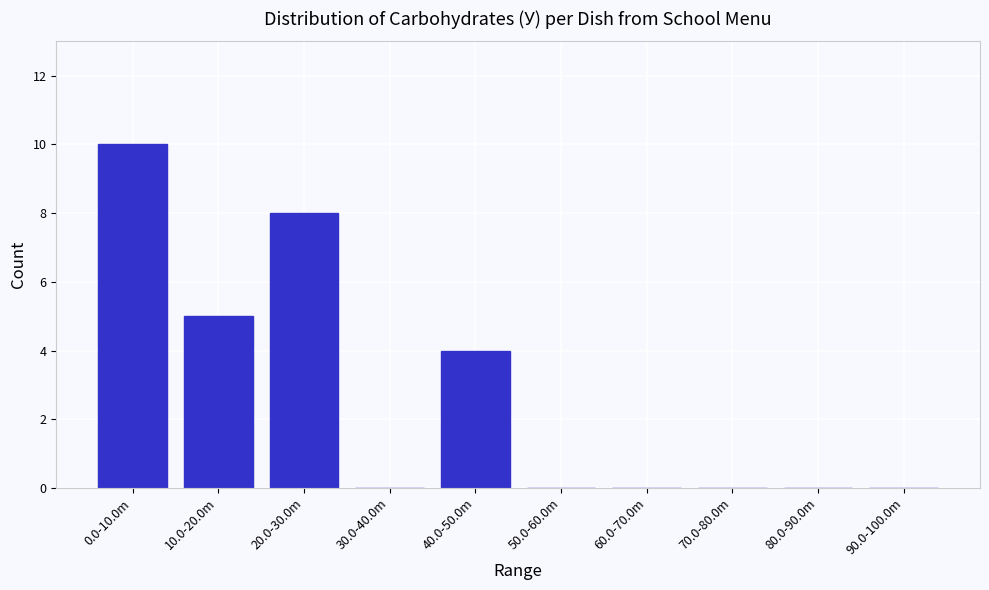

Reading left to right, extract all data points from this chart.

0.0-10.0m=10	10.0-20.0m=5	20.0-30.0m=8	30.0-40.0m=0	40.0-50.0m=4	50.0-60.0m=0	60.0-70.0m=0	70.0-80.0m=0	80.0-90.0m=0	90.0-100.0m=0